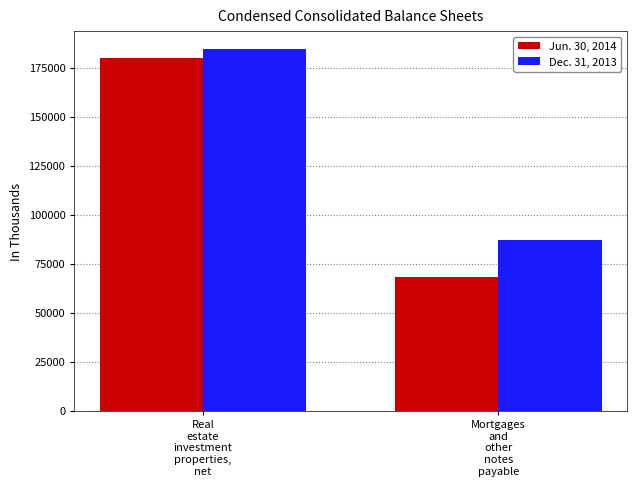

The value of Jun. 30, 2014 at Real
estate
investment
properties,
net is 180196. True or false?

True